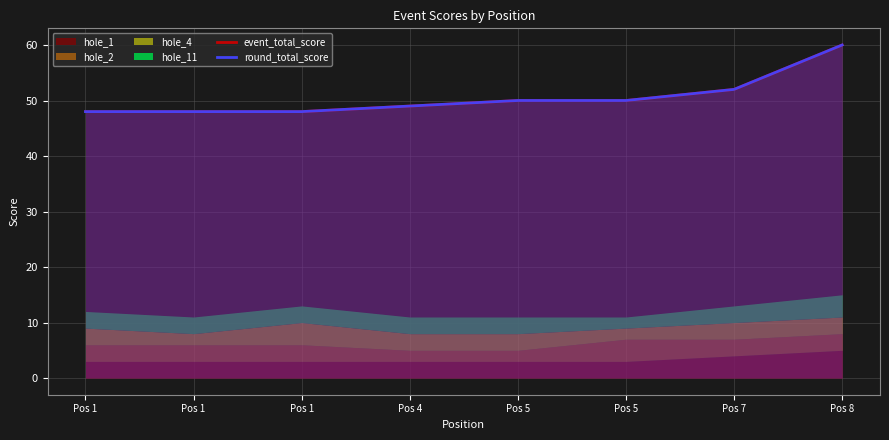

What is the value of the round_total_score point at the 3rd from the left?

48